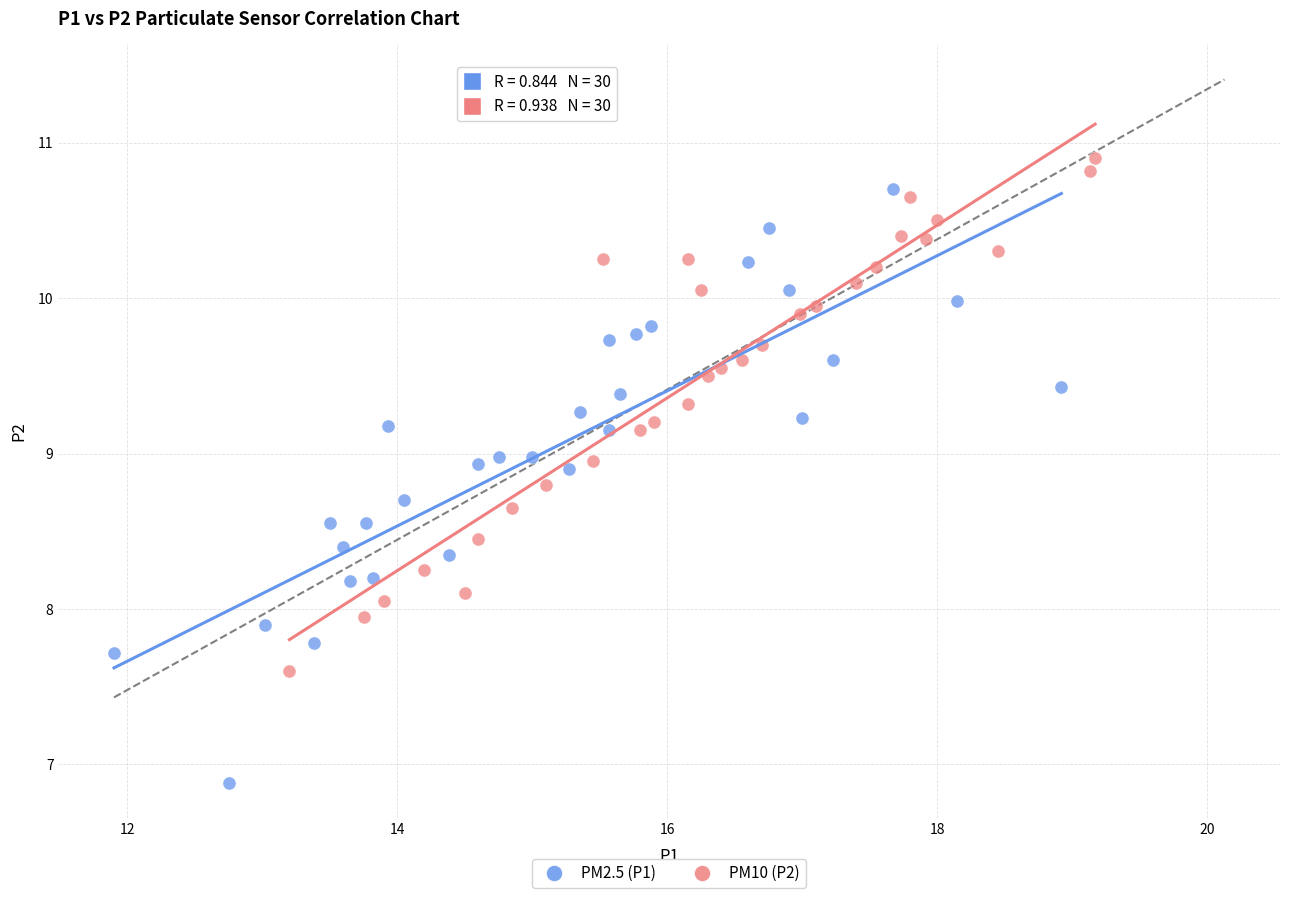

Which series reaches the maximum Y coordinate?

PM10 (P2)